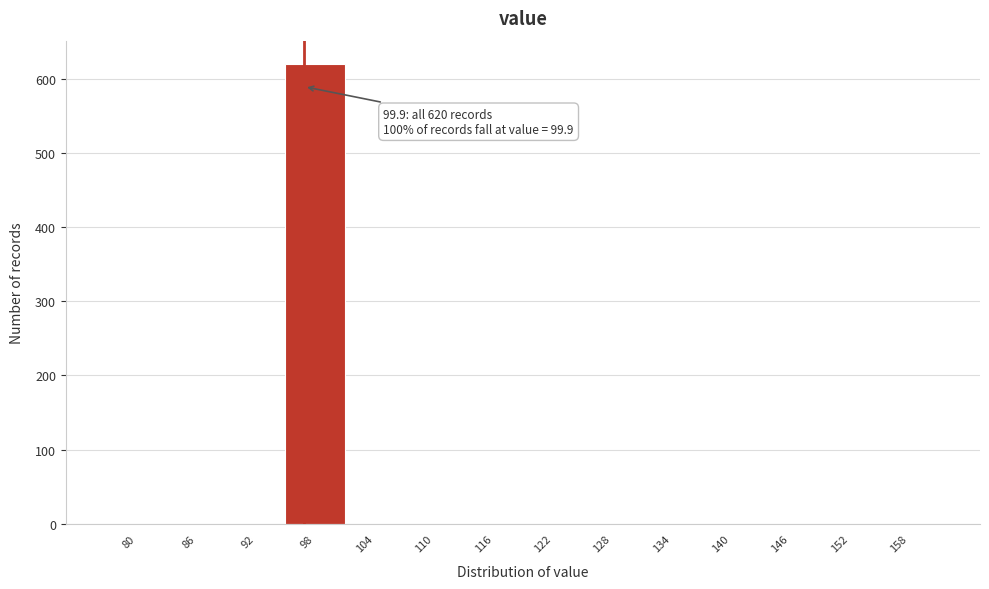

Reading left to right, transcribe all the data shown in this chart.

80=0	86=0	92=0	98=620	104=0	110=0	116=0	122=0	128=0	134=0	140=0	146=0	152=0	158=0